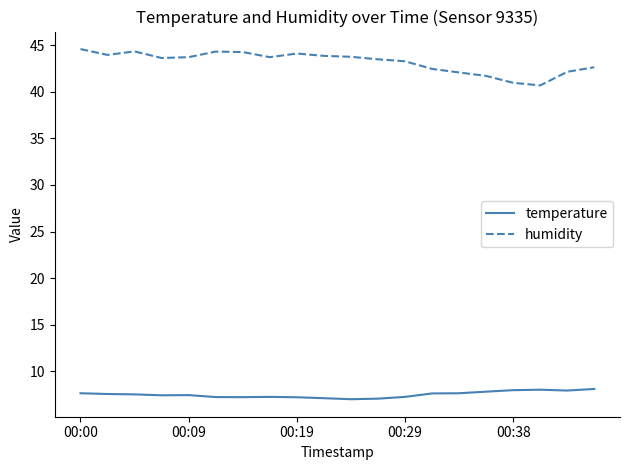

Which series has the largest total across all categories?

humidity